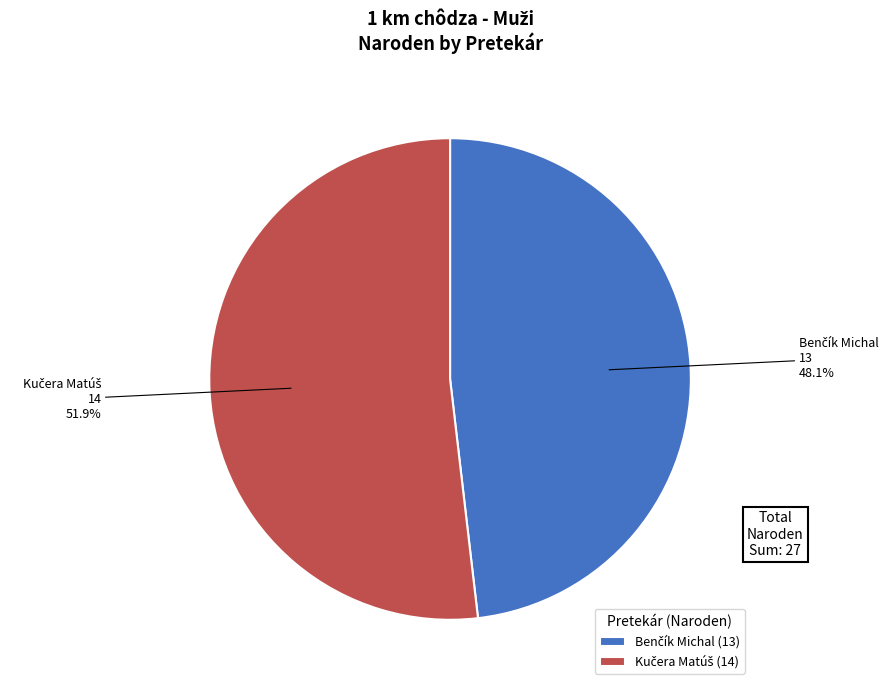

Is there any slice that represents more than half of the pie?

Yes